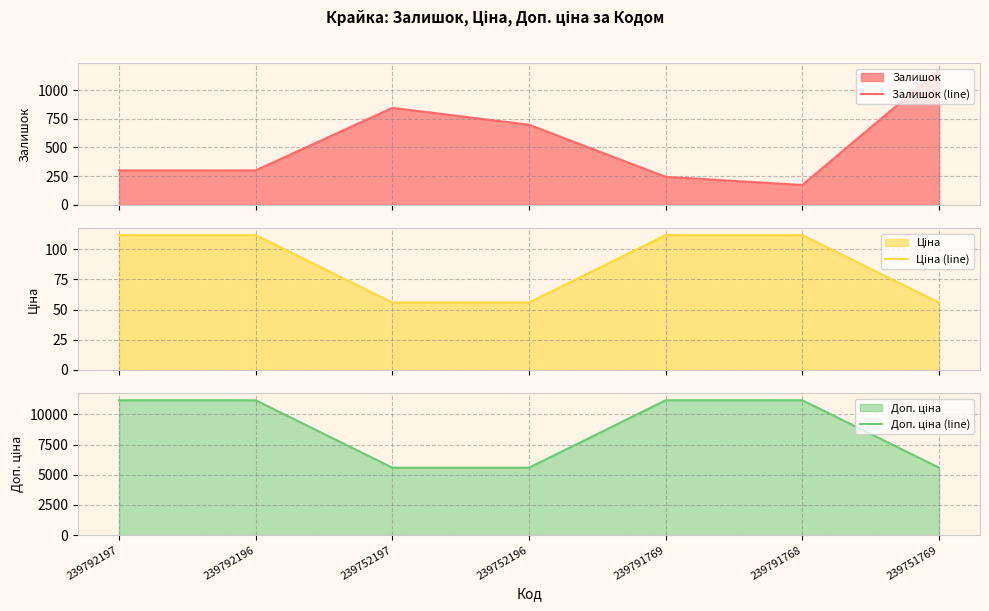

True or false: Залишок (line) has a value of 300.0 at 239792197.

True